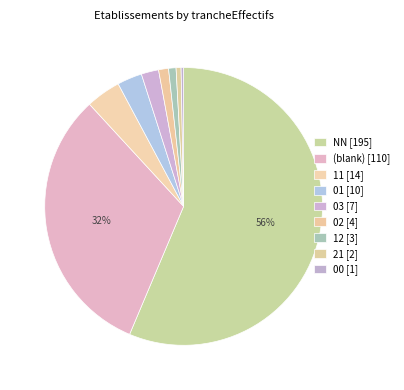

How many segments does this pie chart have?

9